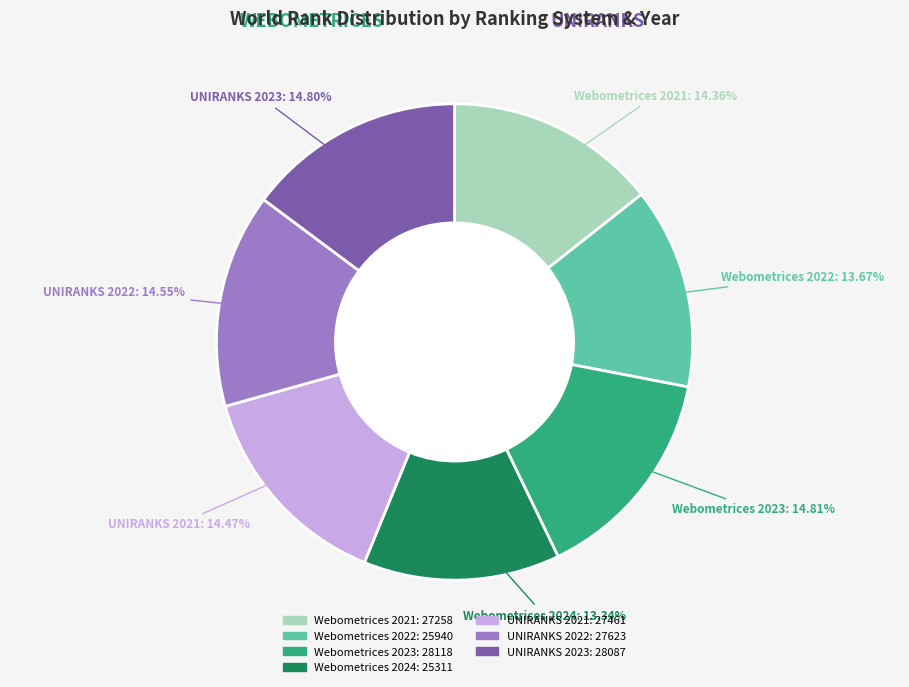

Do Webometrices 2022 and Webometrices 2023 together represent more than half of the pie?

No